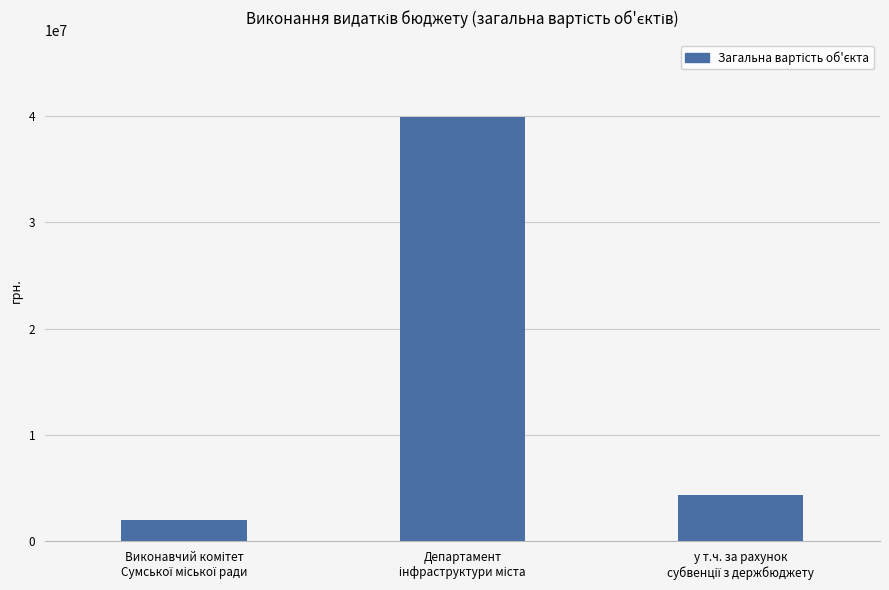

What is the difference between the maximum and minimum values?

37880373